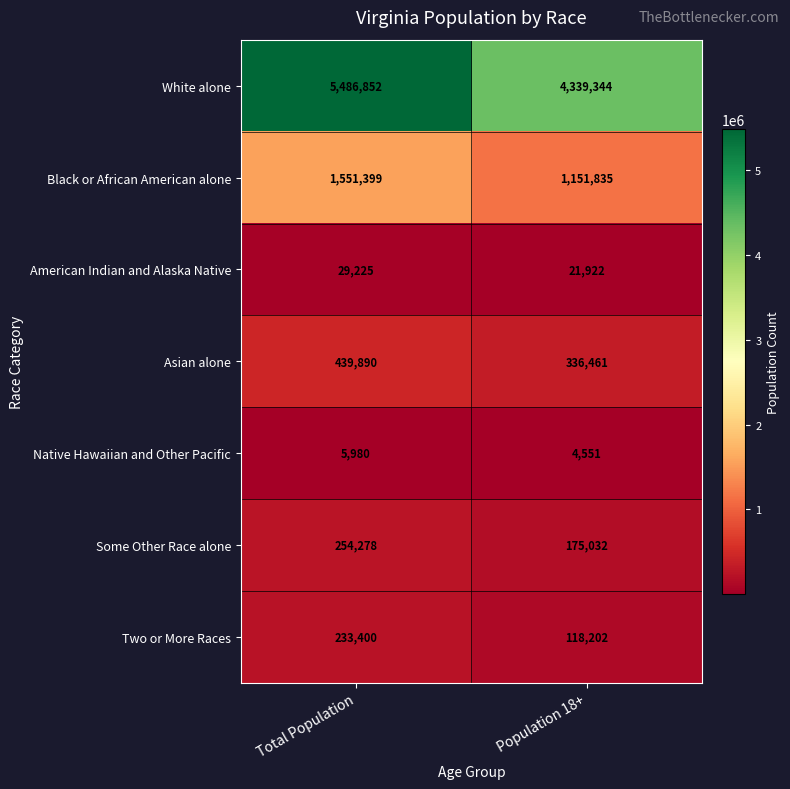

What is the greatest value displayed?

5486852